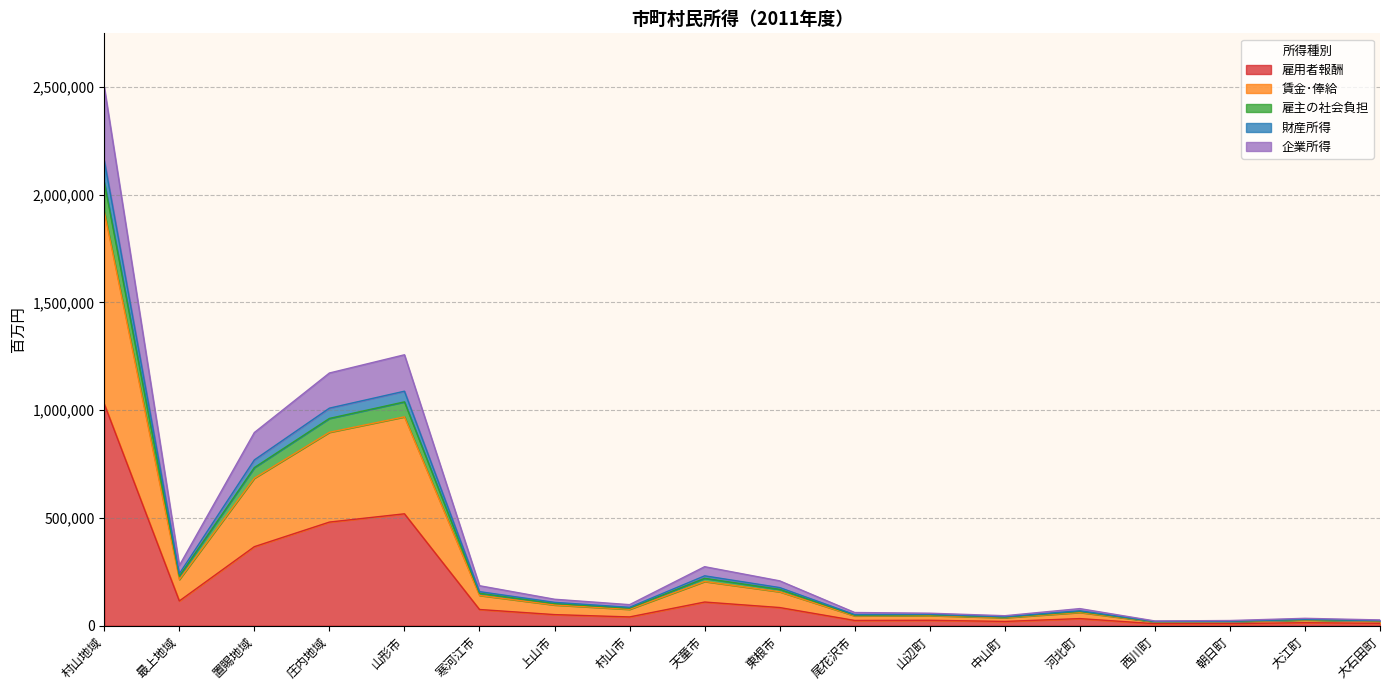

At which category is the sum across all series the highest?

村山地域